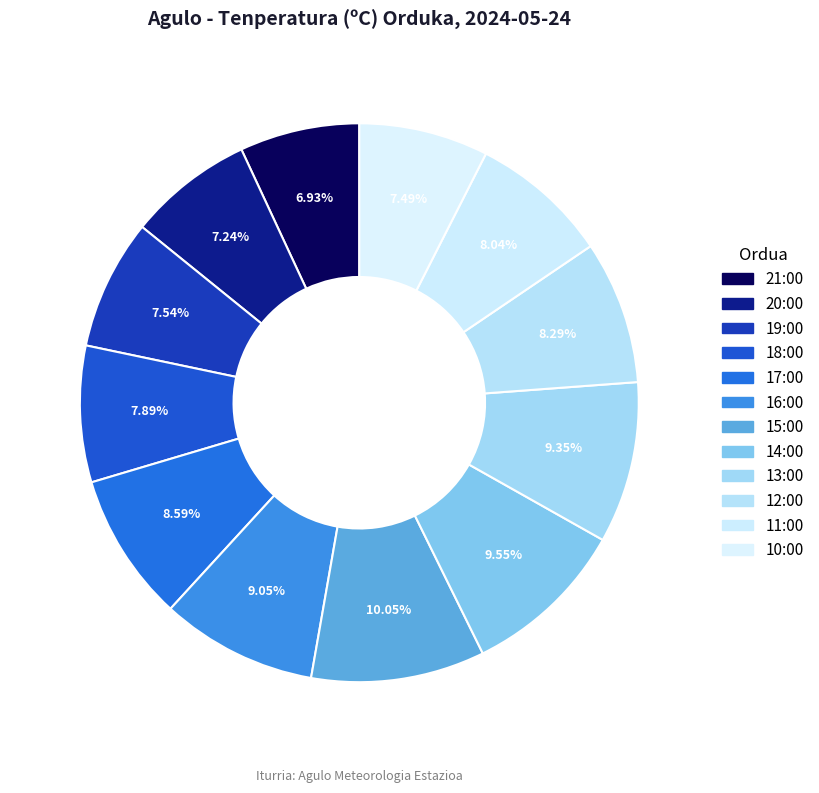

Rank the categories by value from lowest to highest.

21:00, 20:00, 10:00, 19:00, 18:00, 11:00, 12:00, 17:00, 16:00, 13:00, 14:00, 15:00